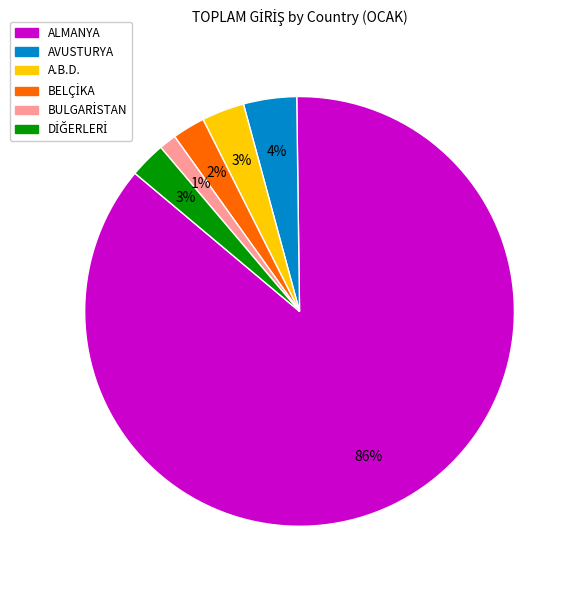

Which slice is the largest?

ALMANYA